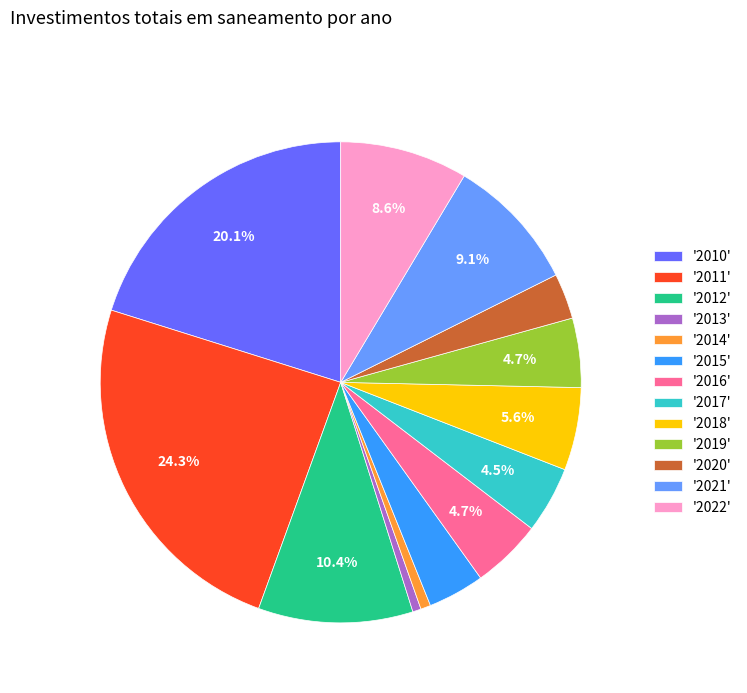

How many slices are in this pie chart?

13